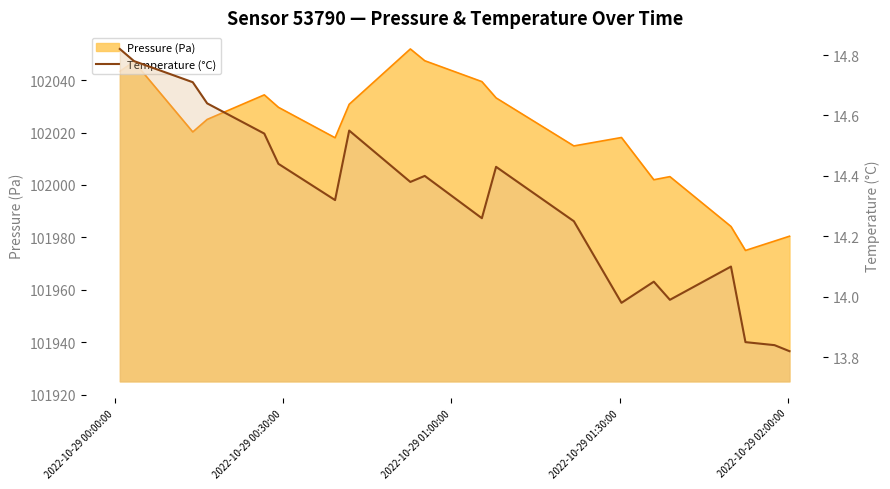

Which category has the highest value in the Pressure (Pa) series?

8